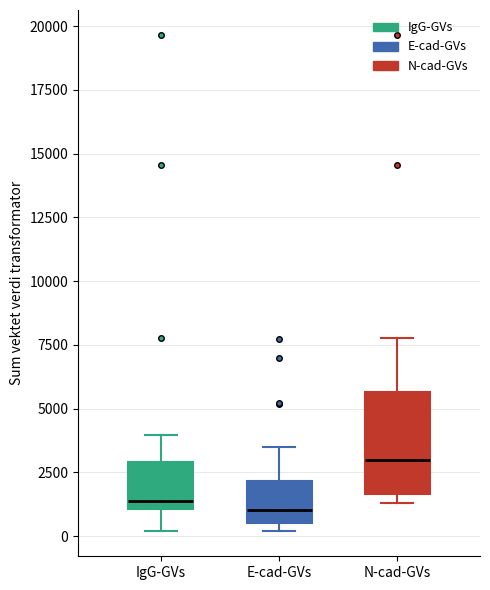

Comparing the boxes themselves (not the whiskers), which one is the tallest?

N-cad-GVs